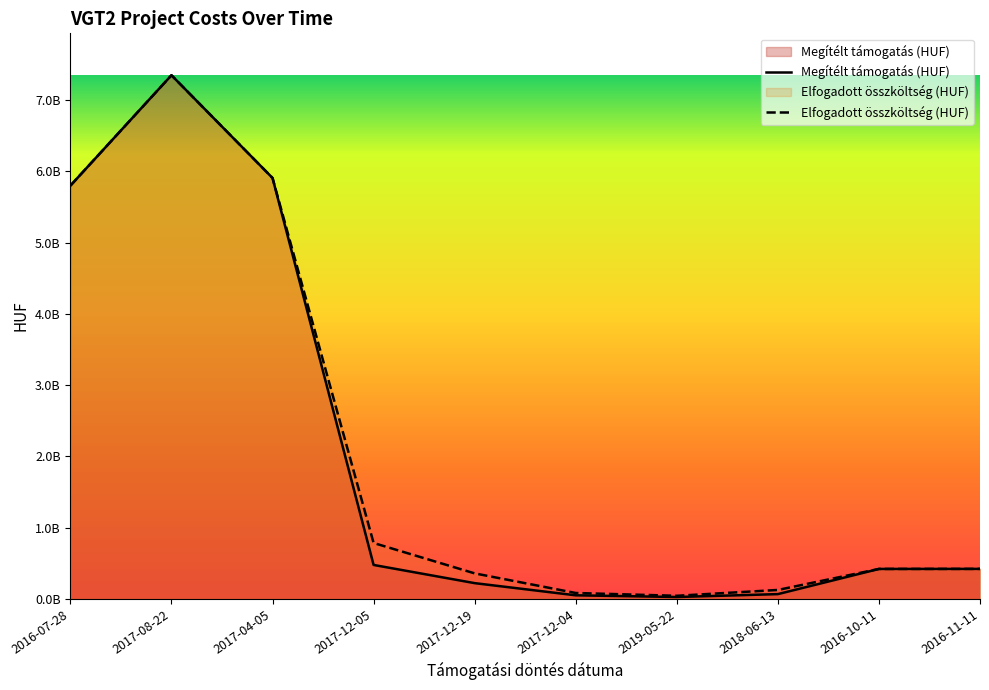

At which label does Elfogadott összköltség (HUF) reach its peak?

2017-08-22